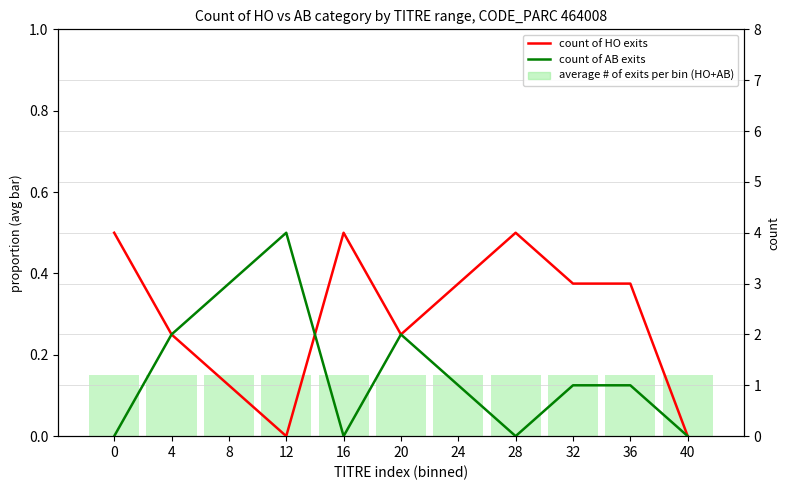

List the series in order of their overall mean, lowest first.

average # of exits per bin (HO+AB), count of AB exits, count of HO exits